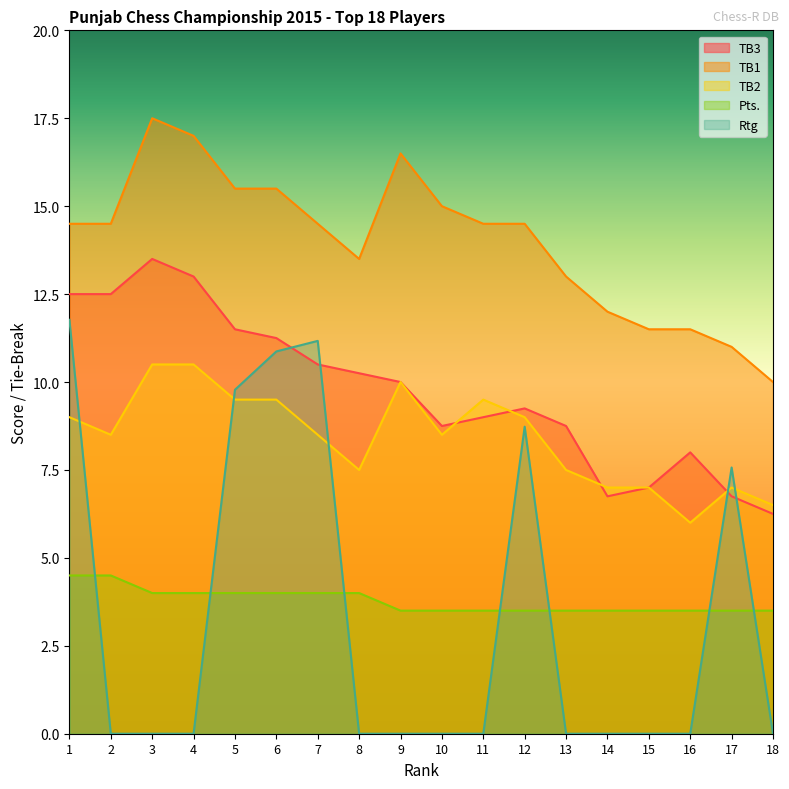

Is it true that TB3 equals 1.8 at 14?

False